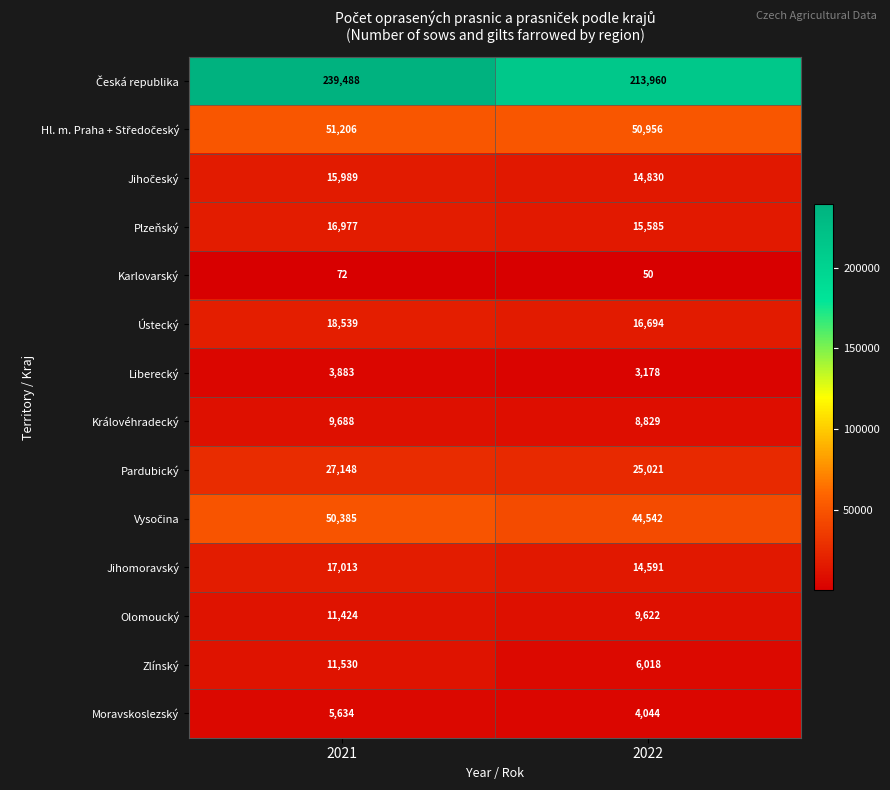

Which category has the highest value in the Ústecký series?

2021